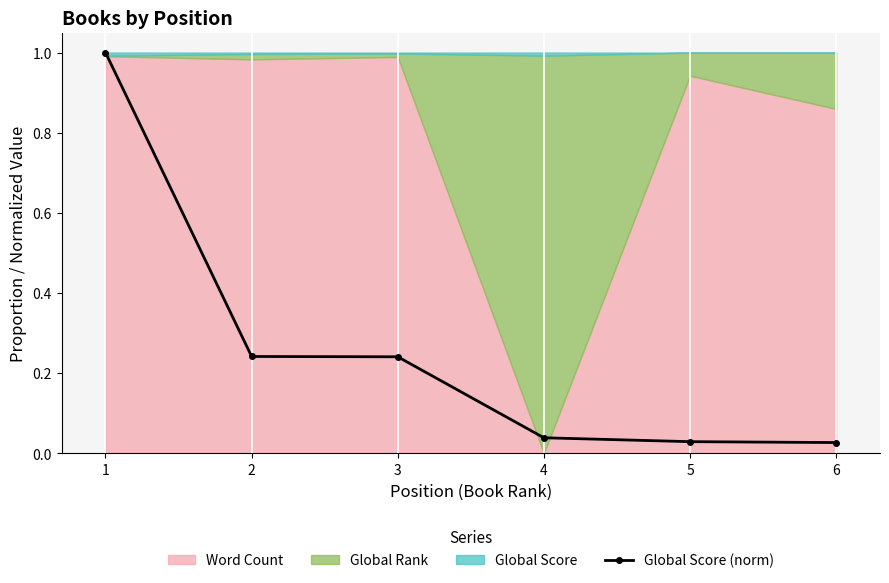

What is the difference between the maximum and second lowest values?

1.0